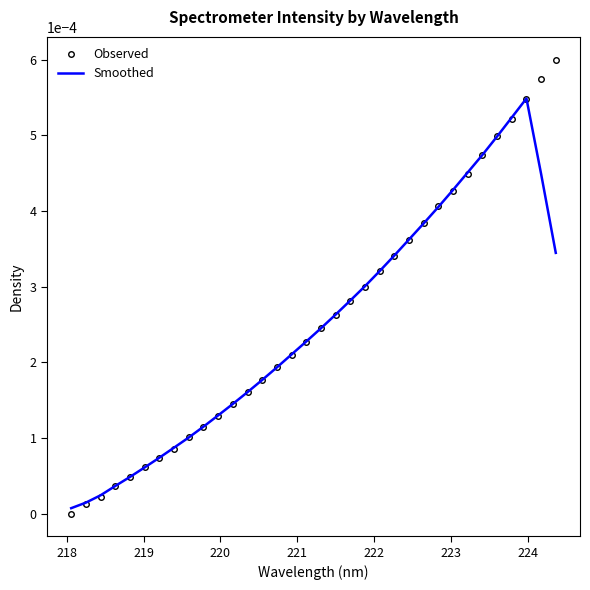

Which series has the widest spread of values?

Observed